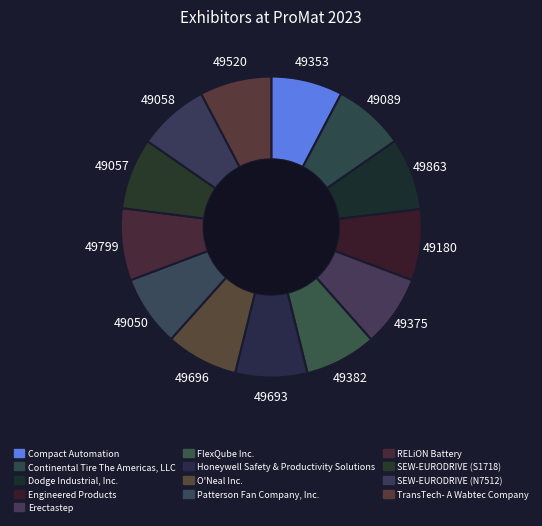

What is the total percentage of Compact Automation and O'Neal Inc.?

15.4%